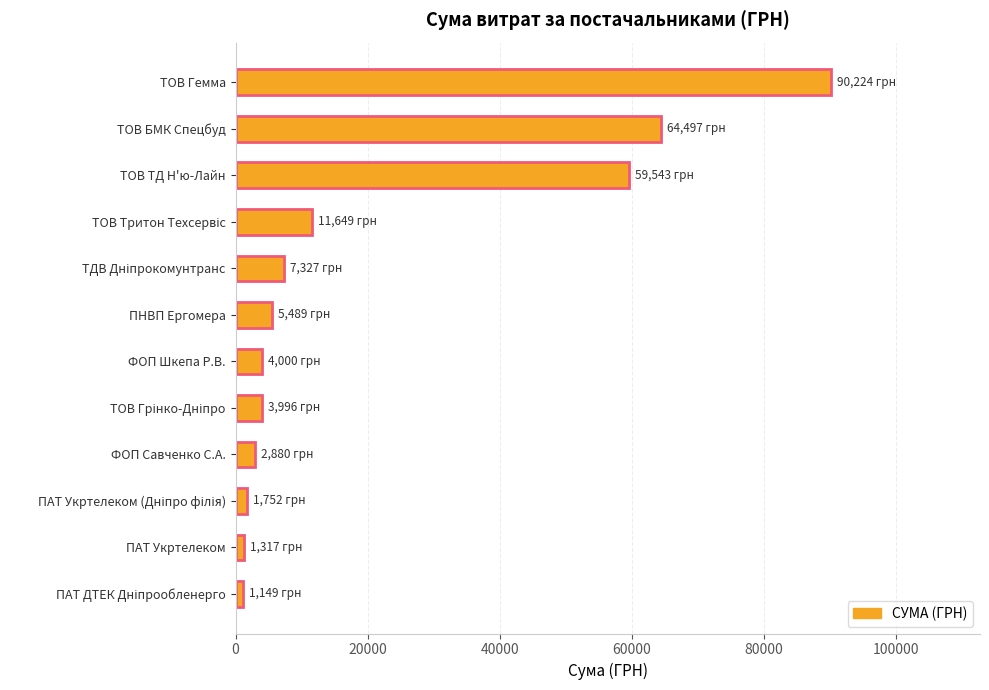

What is the label of the 11th bar from the top?

ПАТ Укртелеком